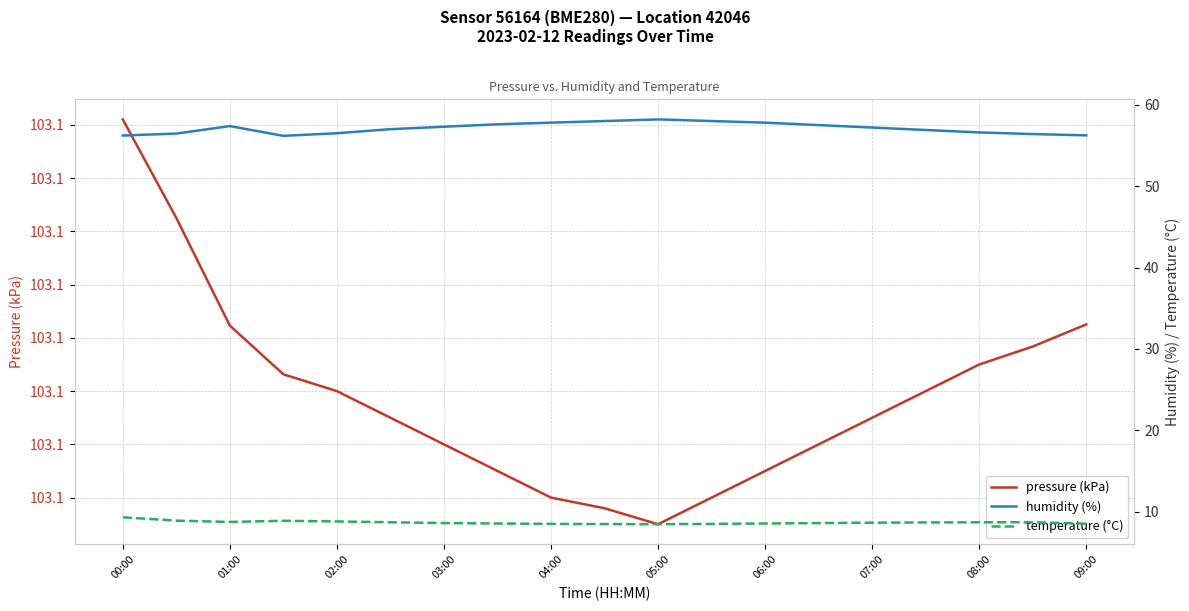

The temperature (°C) series shows 11.7 at 05:00. True or false?

False